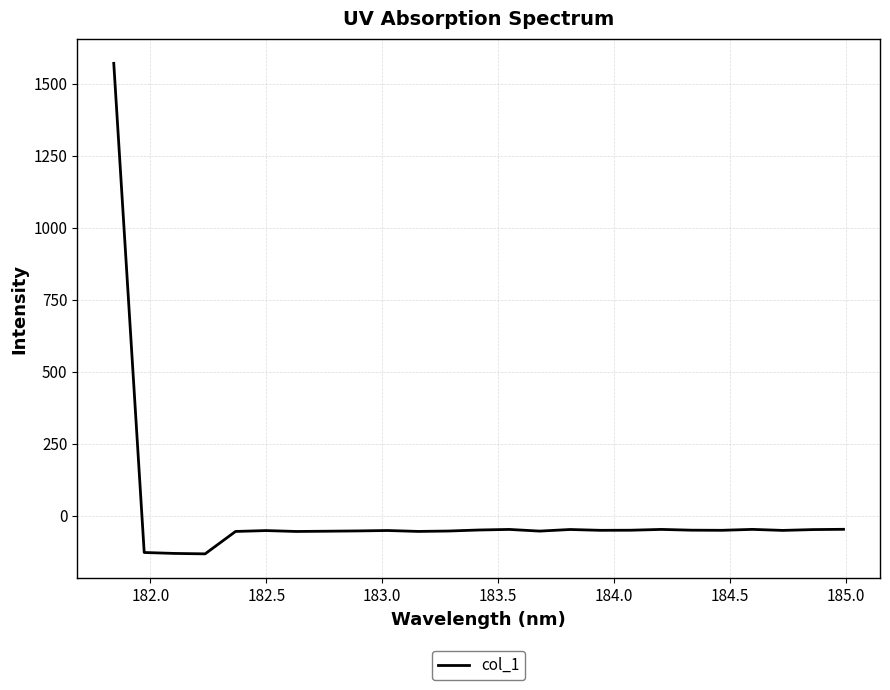

What is the difference between the maximum and minimum values?

1702.3